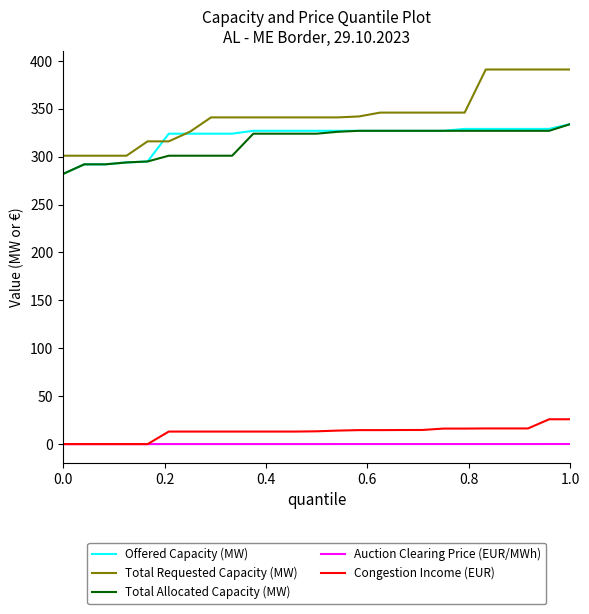

True or false: Total Allocated Capacity (MW) and Congestion Income (EUR) cross at least once.

False